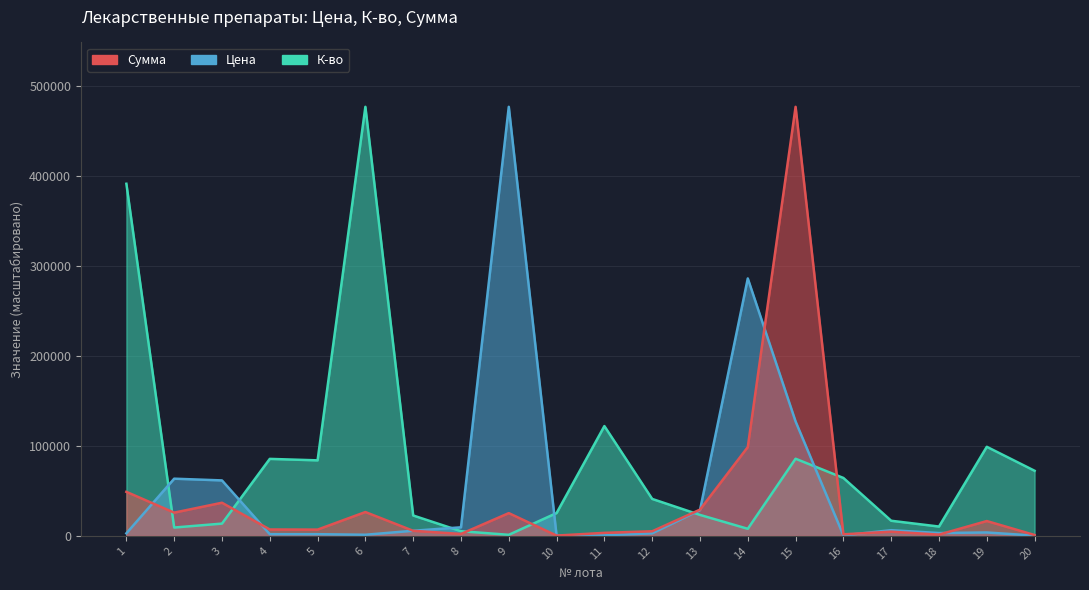

At 4, list the series in order from smallest to largest.

К-во, Сумма, Цена